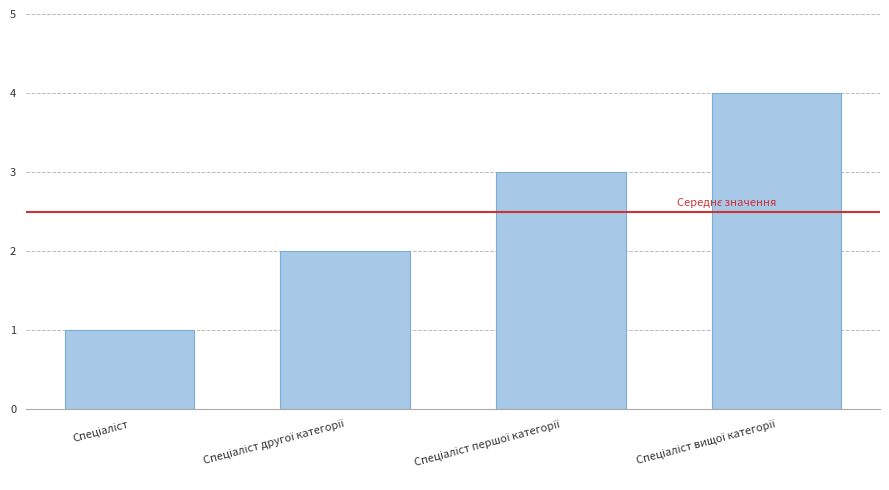

What is the difference between the maximum and minimum values?

3